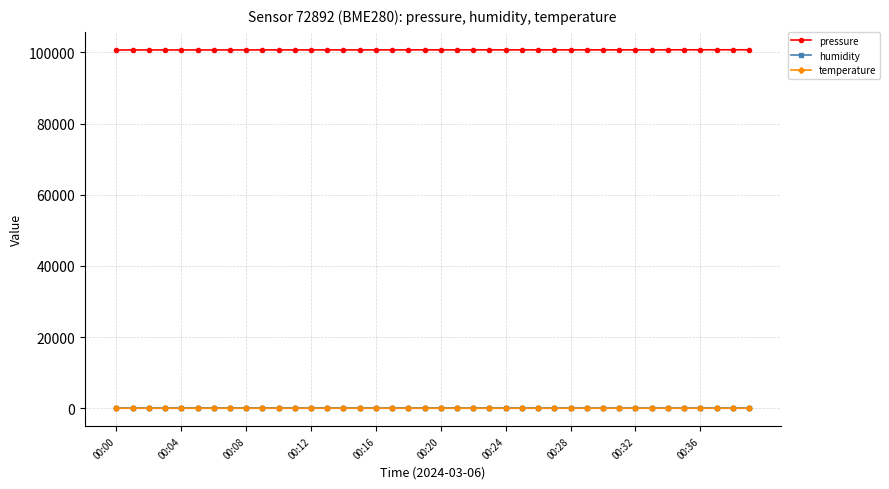

Which series has the widest spread of values?

pressure